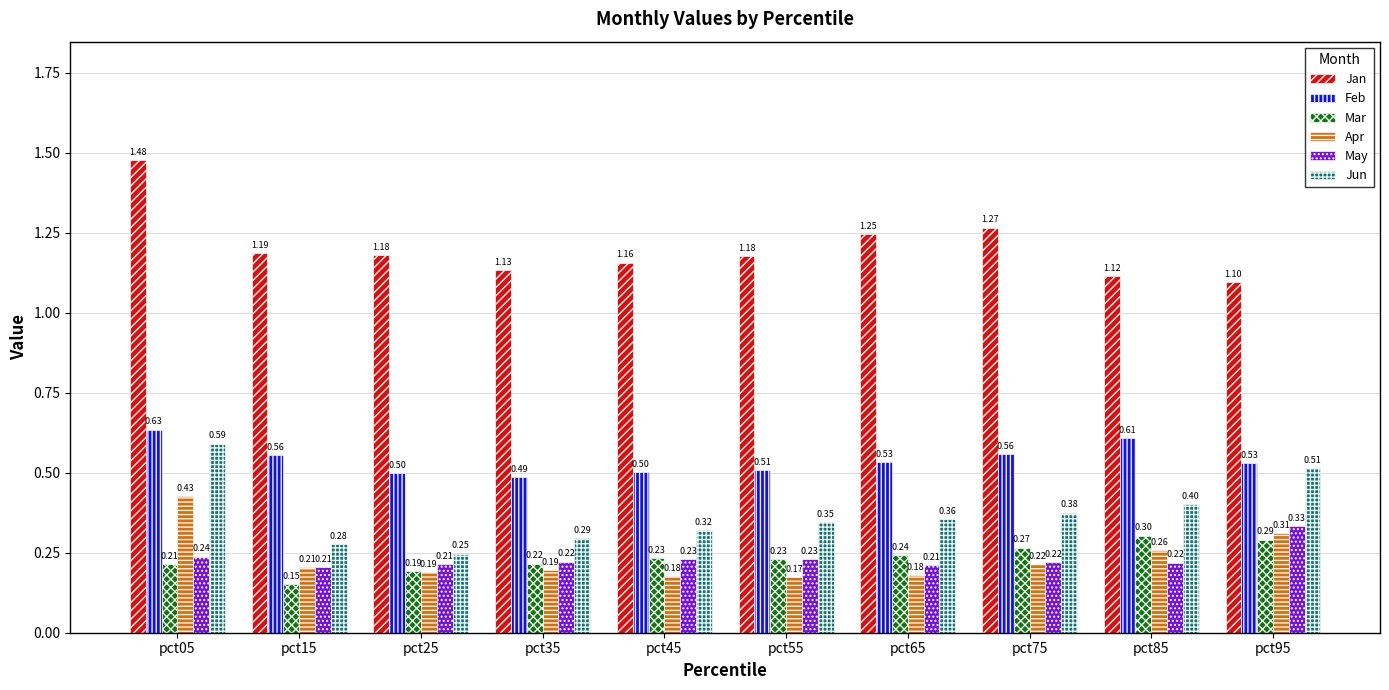

What is the difference between the maximum and minimum values in the Jun series?

0.3